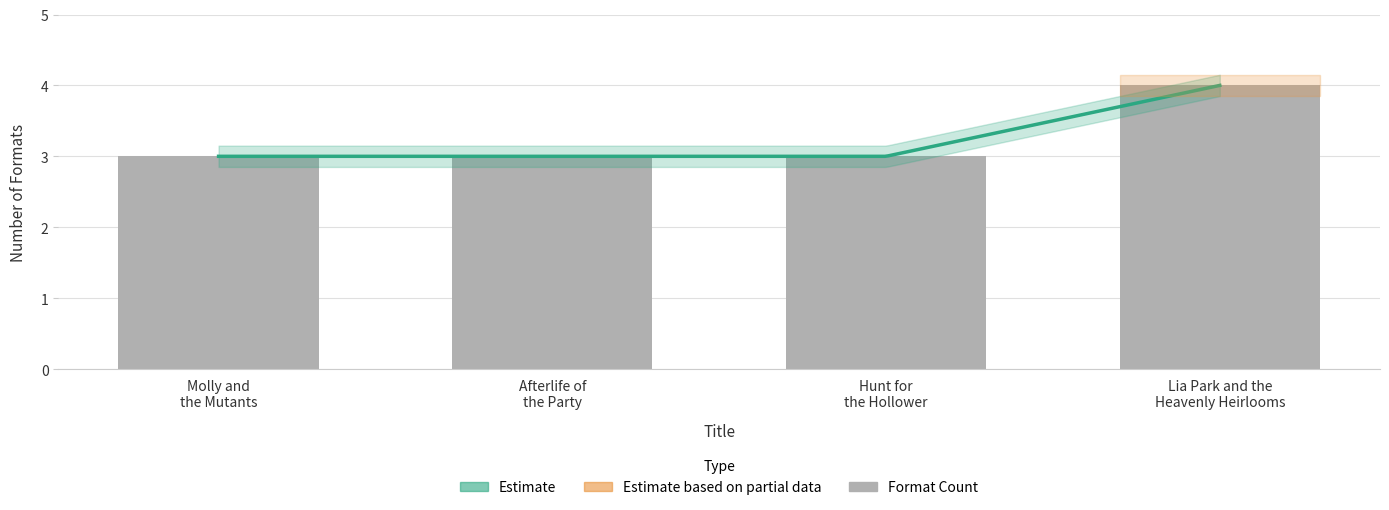

What is the minimum value shown in the chart?

3